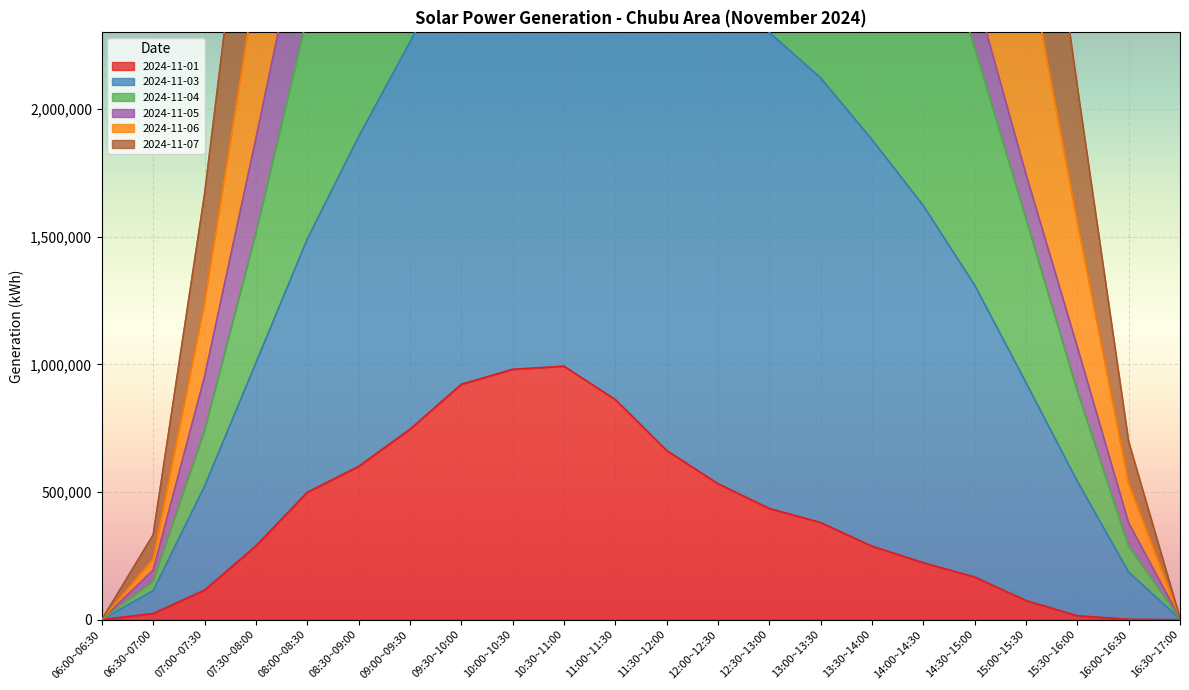

At which category does 2024-11-03 reach its first local peak?

11:00~11:30